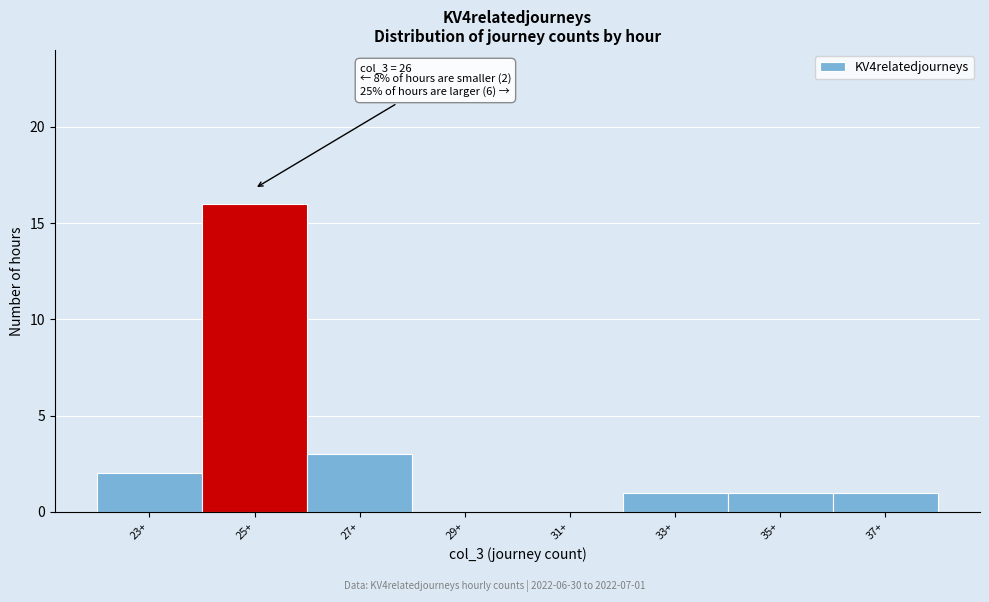

Reading left to right, transcribe all the data shown in this chart.

23+=2	25+=16	27+=3	29+=0	31+=0	33+=1	35+=1	37+=1